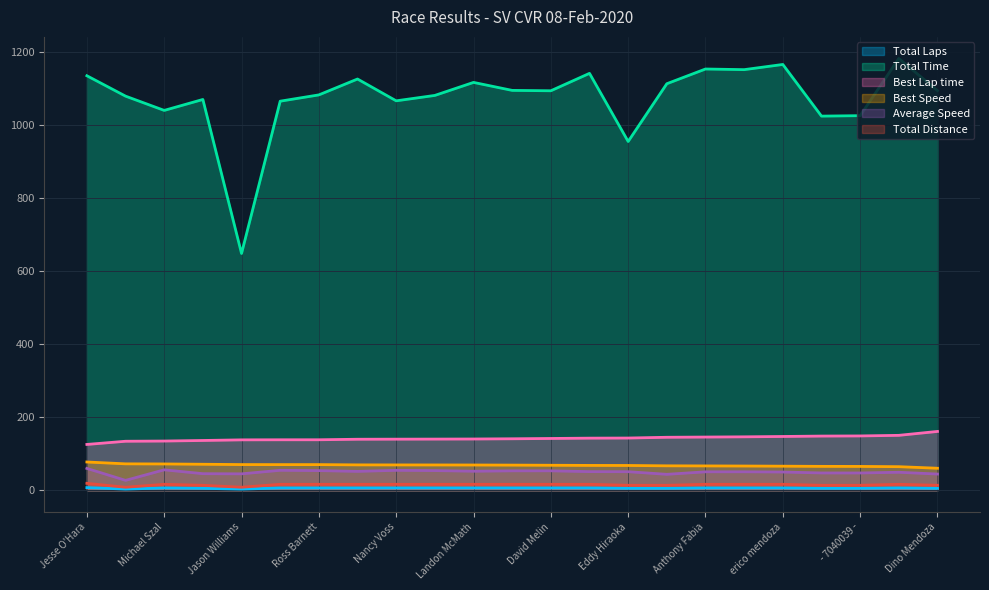

What is the difference between the maximum and second lowest values in the Total Distance series?

10.7